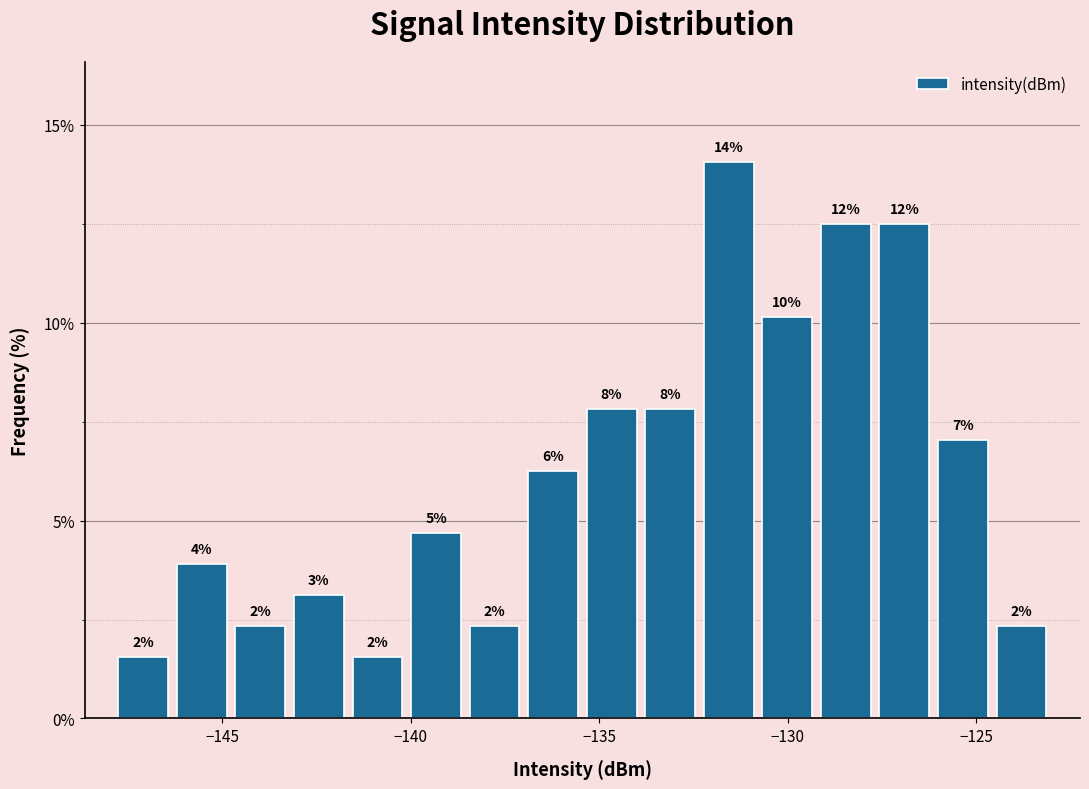

Read against the x-axis, roughly where is the centre of the tallest bar?

-131.5